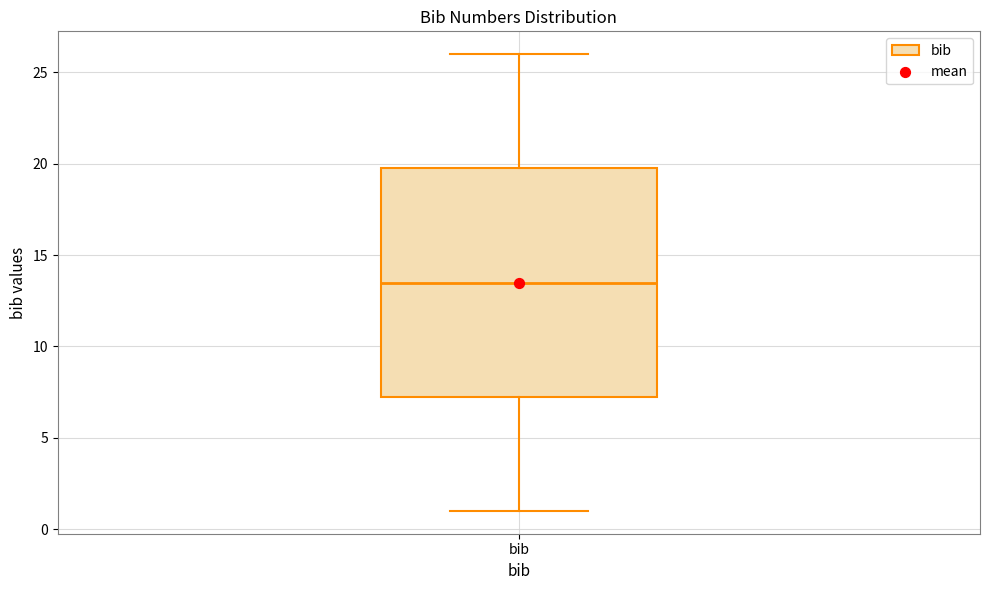

Transcribe this box plot: give where the median line is, the range the box spans, and where the two whiskers end, as read against the y-axis. The values are not printed on the chart, so give them approximately, as read against the axis.

median 13.5, box 7.5 to 20.0, whiskers 1.0 to 26.0